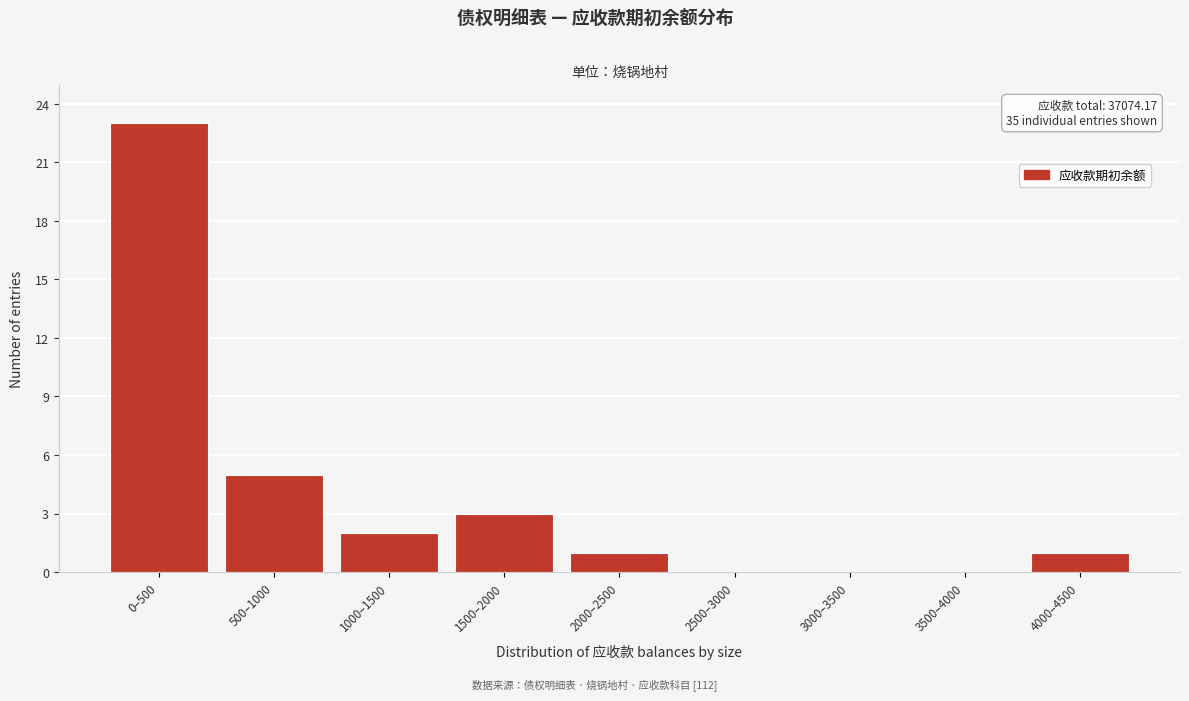

Reading right to left, what are all the values shown in this chart?

4000–4500=1	3500–4000=0	3000–3500=0	2500–3000=0	2000–2500=1	1500–2000=3	1000–1500=2	500–1000=5	0–500=23